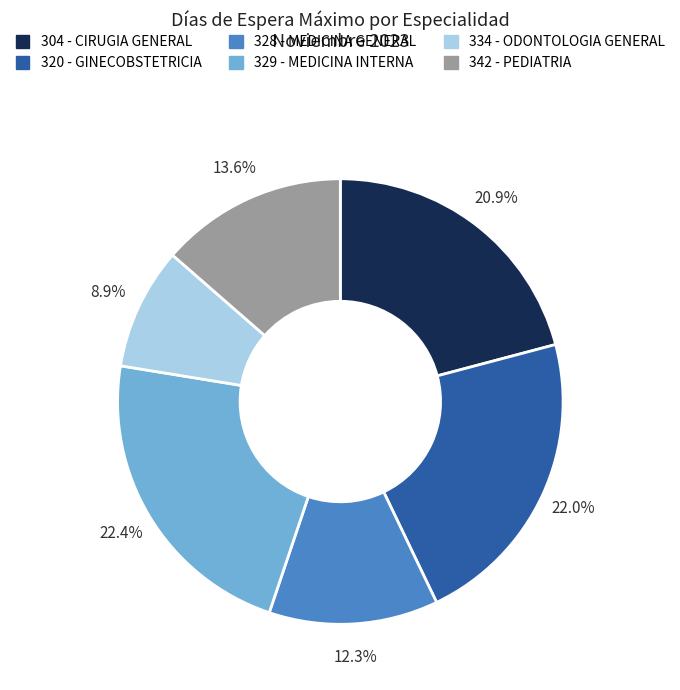

Is the sum of 328 - MEDICINA GENERAL and 334 - ODONTOLOGIA GENERAL greater than half?

No